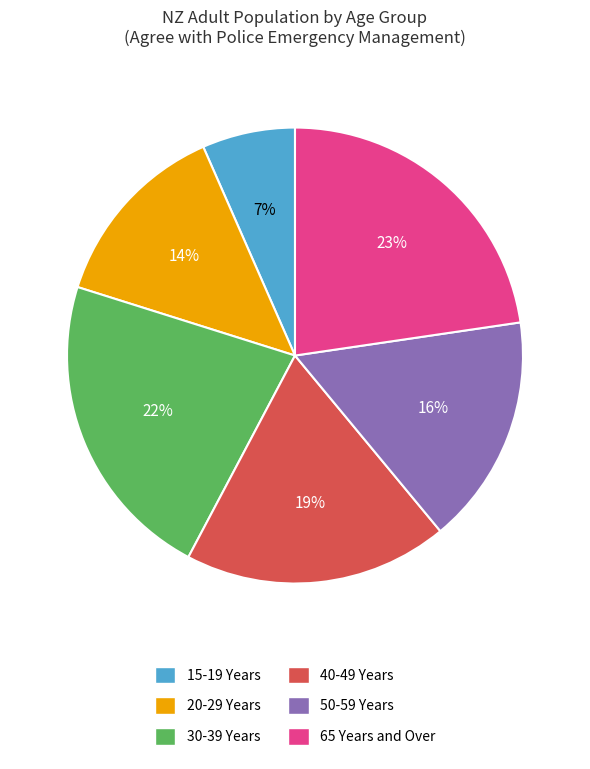

Does 50-59 Years account for over 50% of the chart?

No